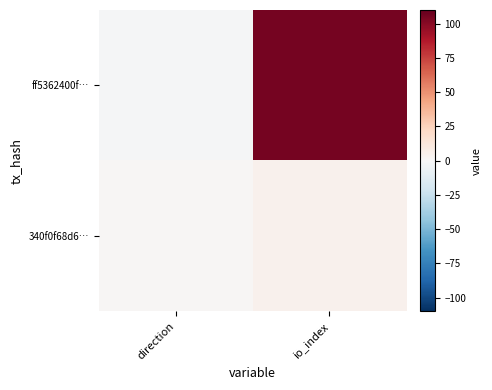

Which series changed the most between direction and io_index?

ff5362400f…